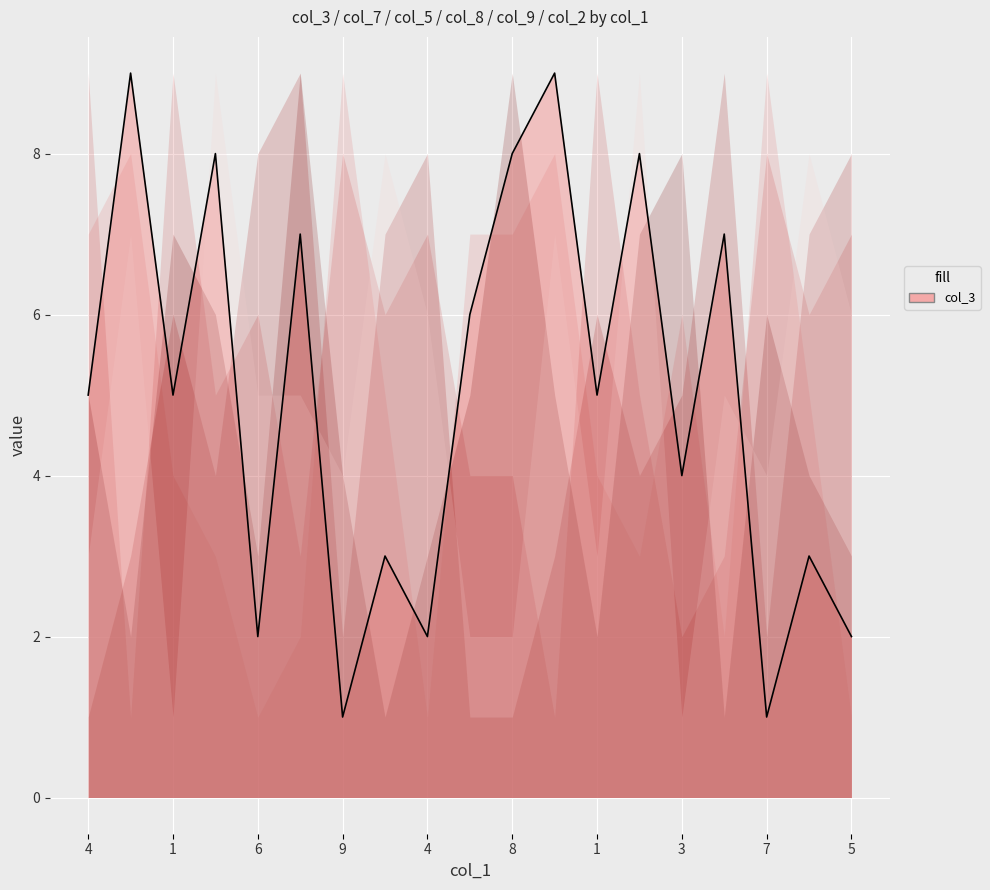

True or false: col_8 and col_9 cross at least once.

True